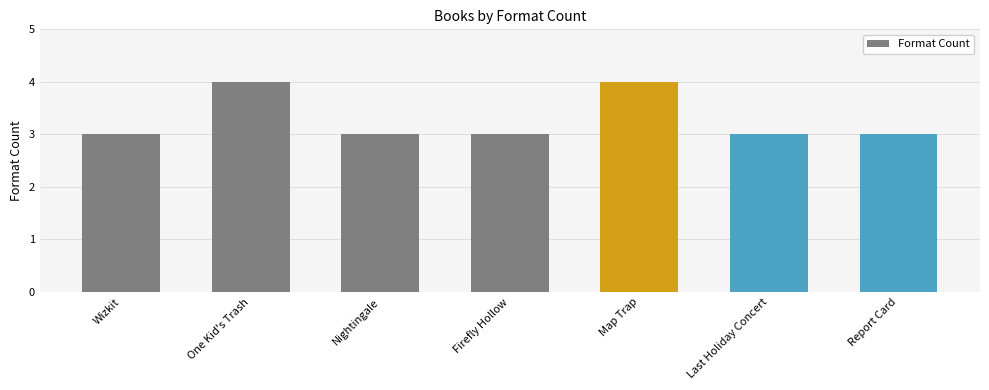

Is it true that the value at One Kid's Trash is 6?

False